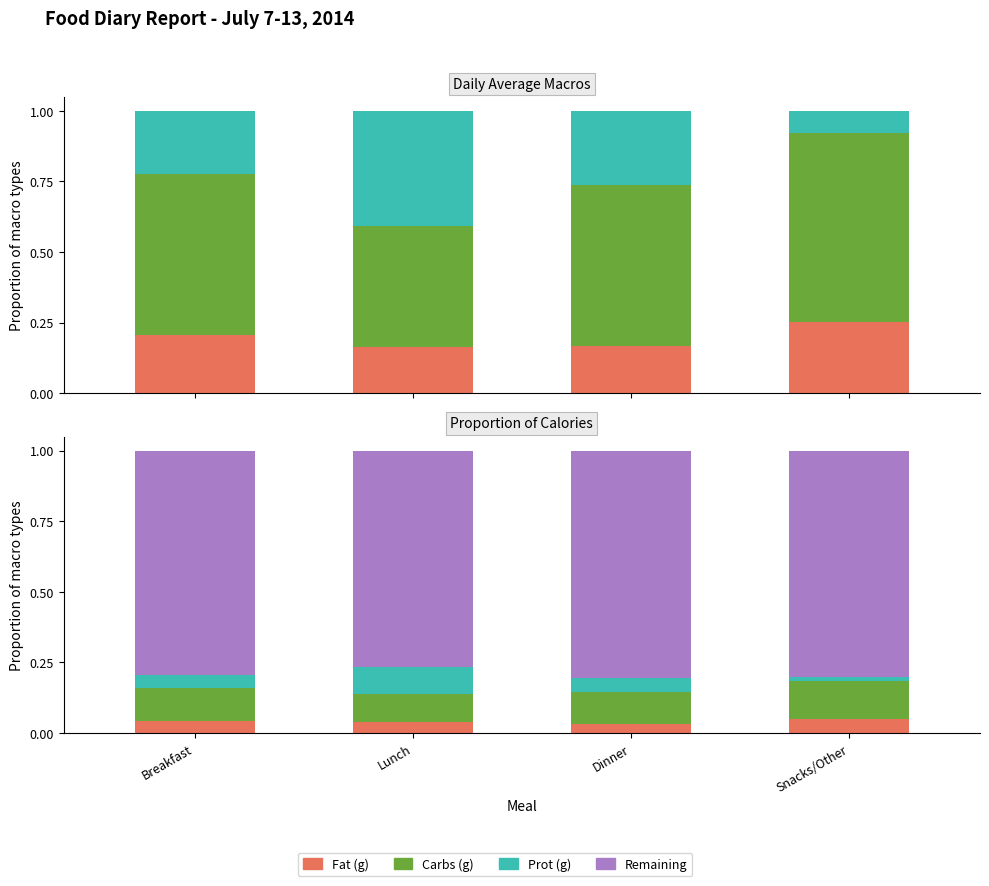

How many series are shown in this chart?

4